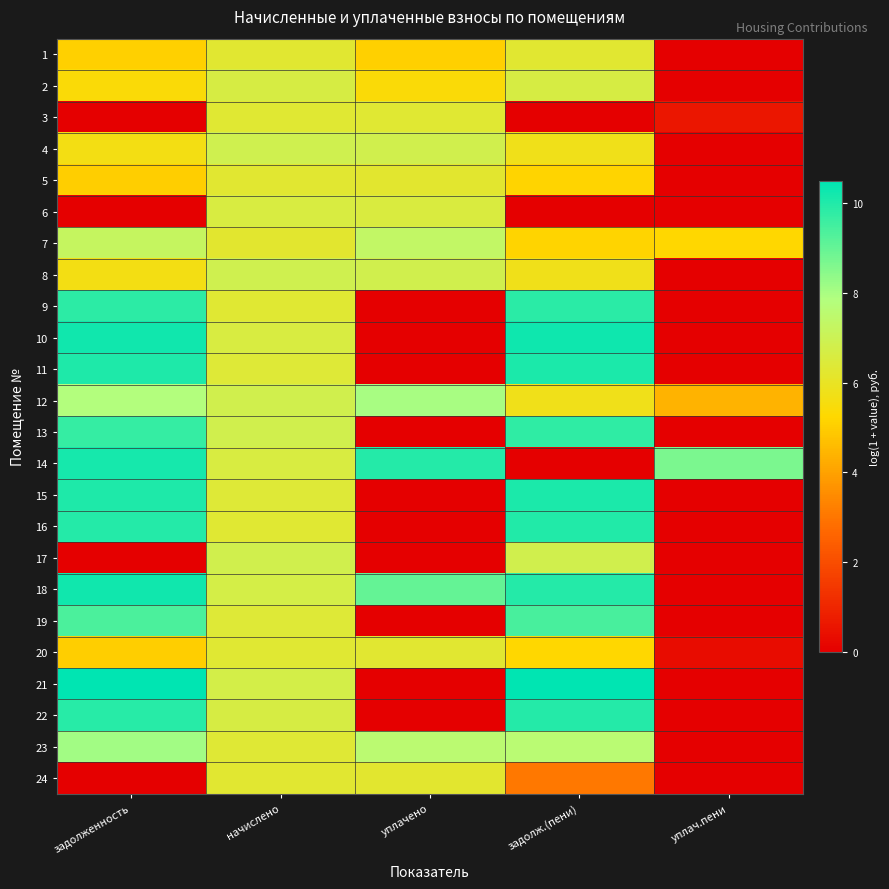

Rank the series at начислено from highest to lowest value.

4, 8, 17, 13, 12, 21, 18, 2, 22, 10, 6, 14, 11, 15, 19, 23, 3, 20, 16, 9, 1, 24, 5, 7